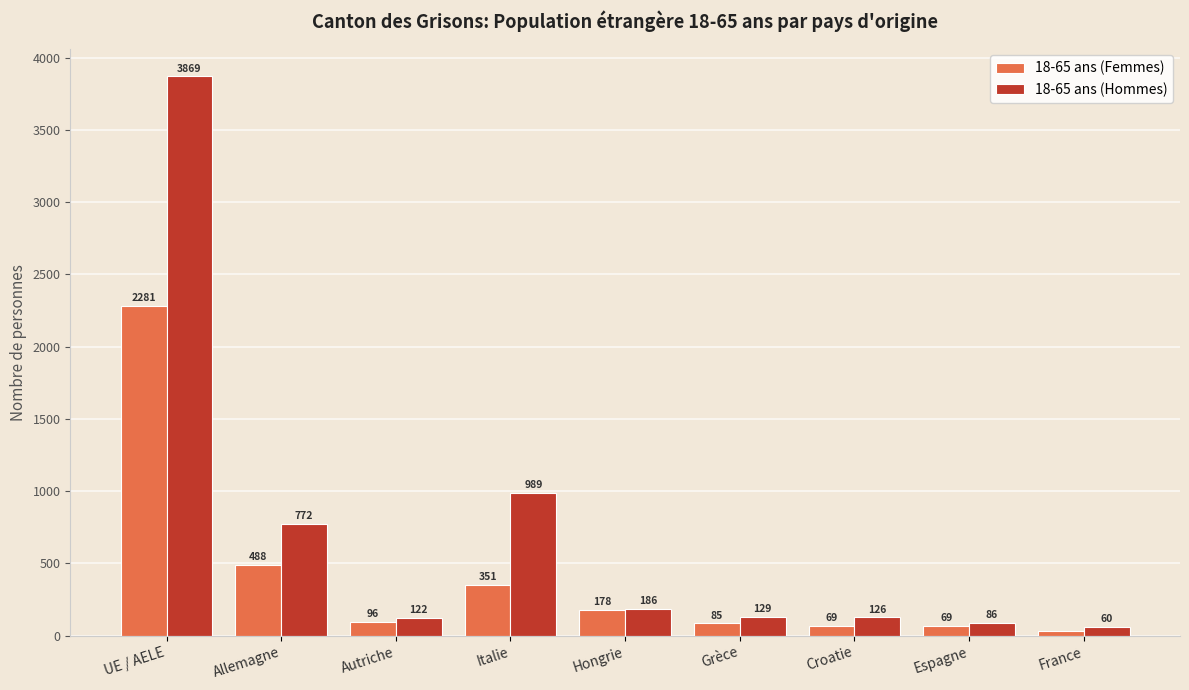

True or false: 18-65 ans (Femmes) has a value of 69 at Espagne.

True